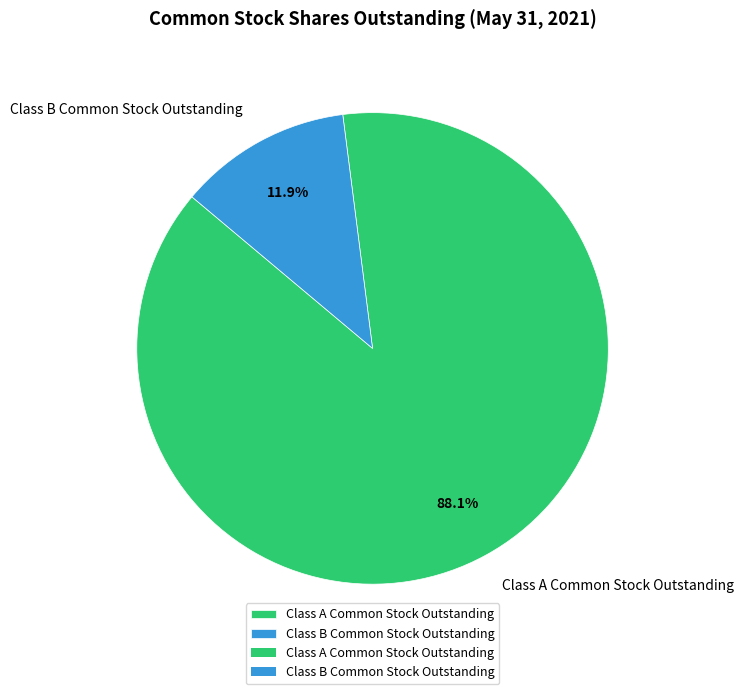

Which has a higher value, Class B Common Stock Outstanding or Class A Common Stock Outstanding?

Class A Common Stock Outstanding